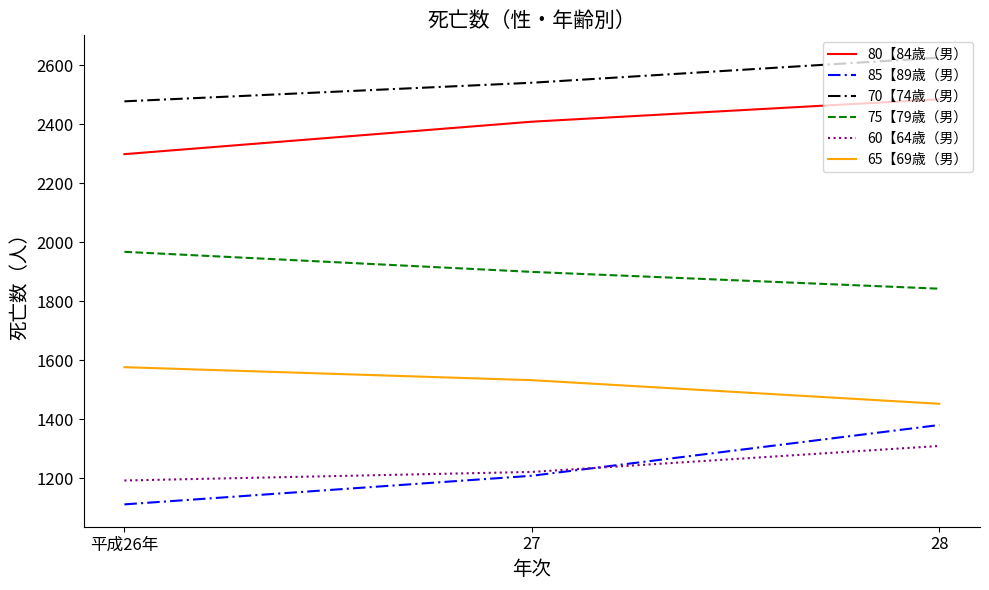

What is the difference between the second highest and minimum values in the 70【74歳（男） series?

63